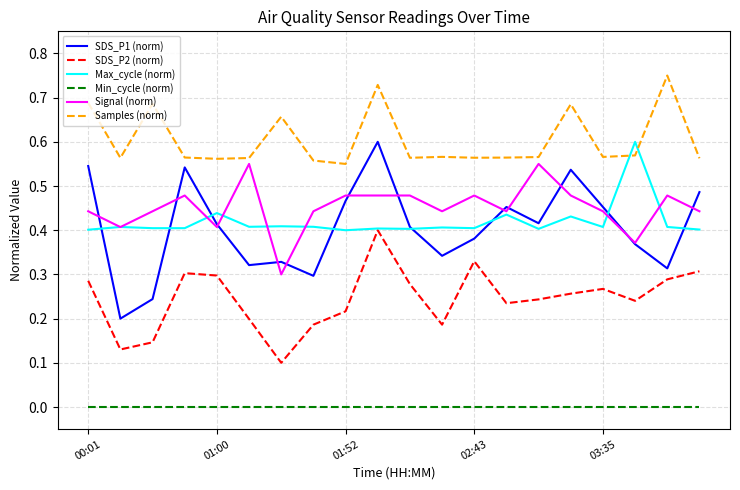

Which series has the largest range (max minus min)?

SDS_P1 (norm)